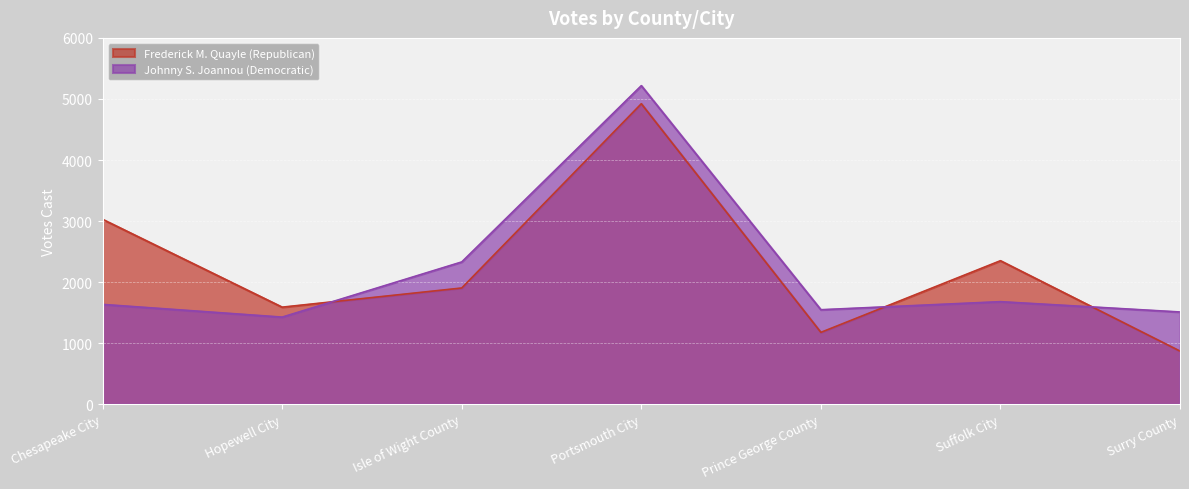

List the labels in order of Frederick M. Quayle (Republican) value, largest first.

Portsmouth City, Chesapeake City, Suffolk City, Isle of Wight County, Hopewell City, Prince George County, Surry County